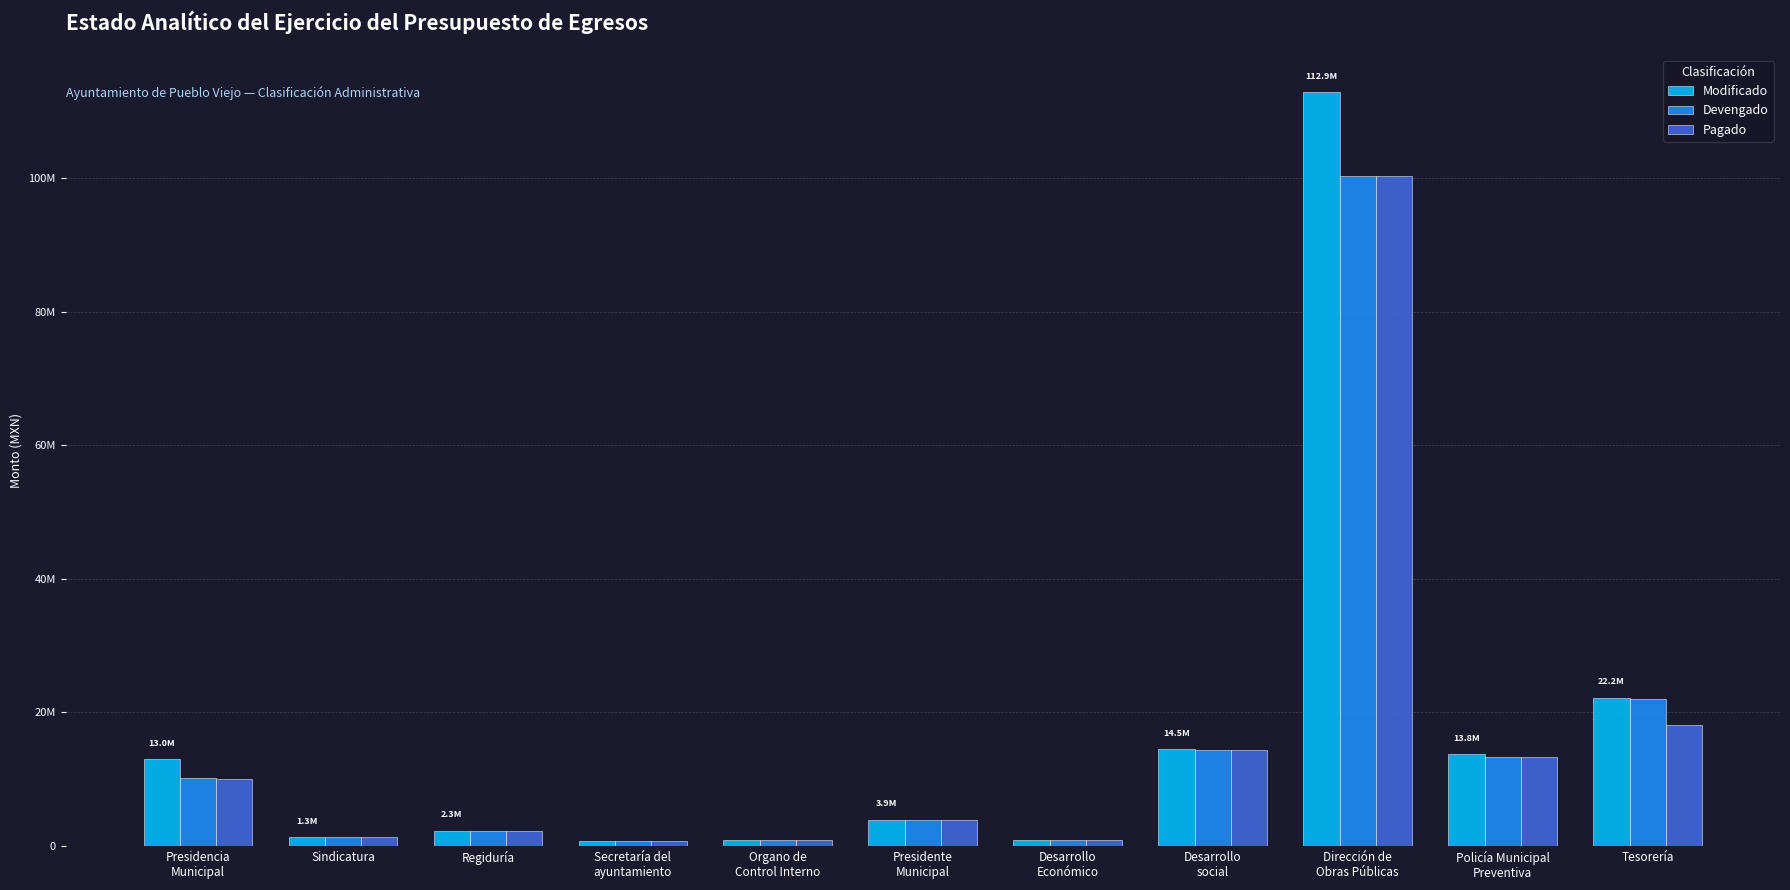

Which category has the highest value in the Modificado series?

Dirección de
Obras Públicas